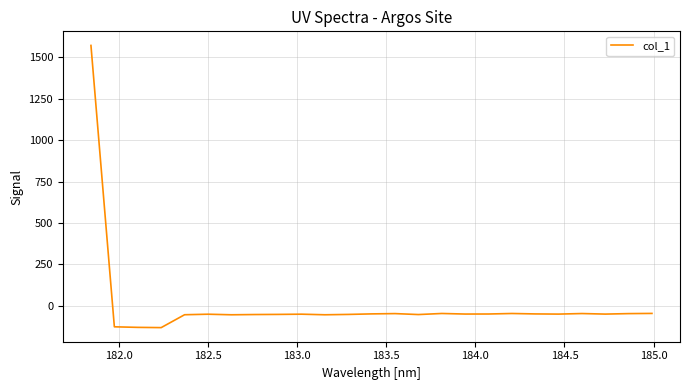

What is the minimum value shown in the chart?

-131.8